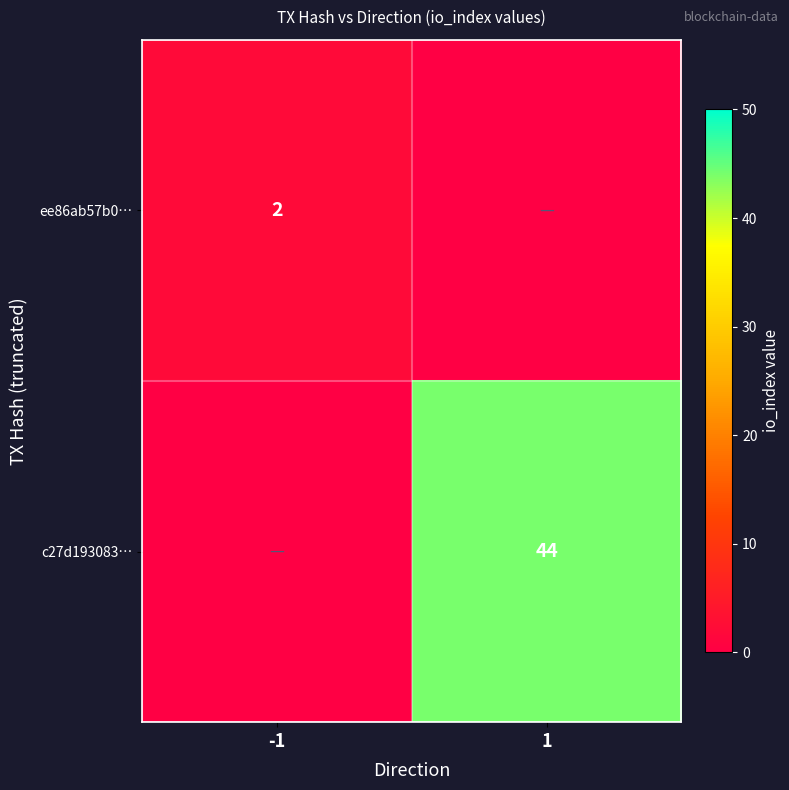

The c27d193083… series shows 44 at 1. True or false?

True